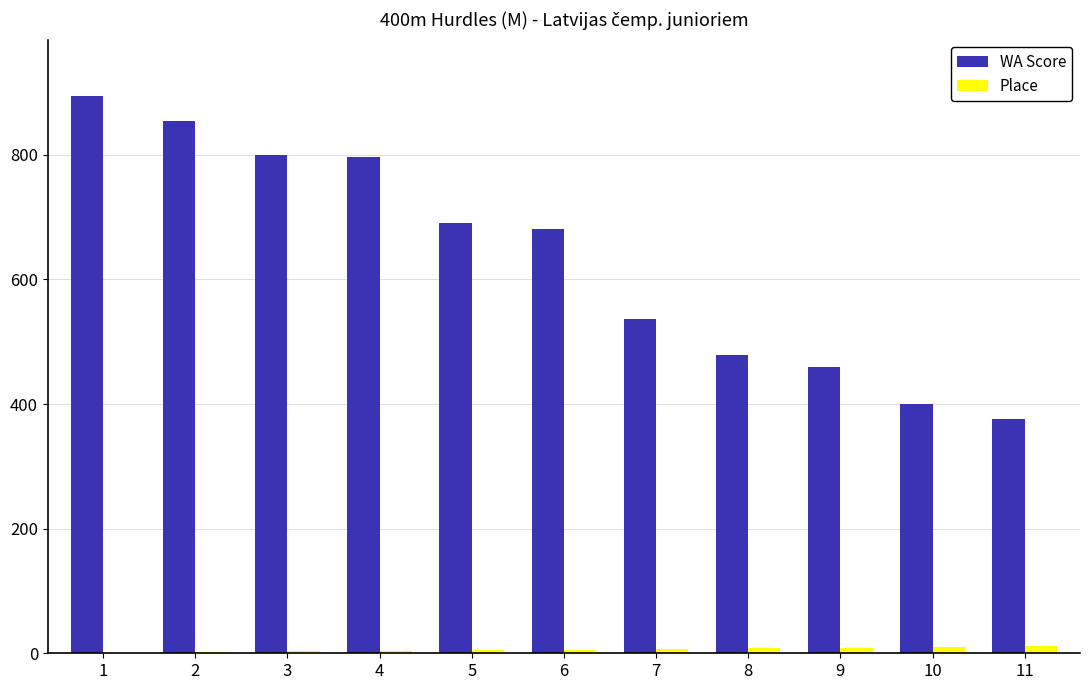

What is the greatest value displayed?

895